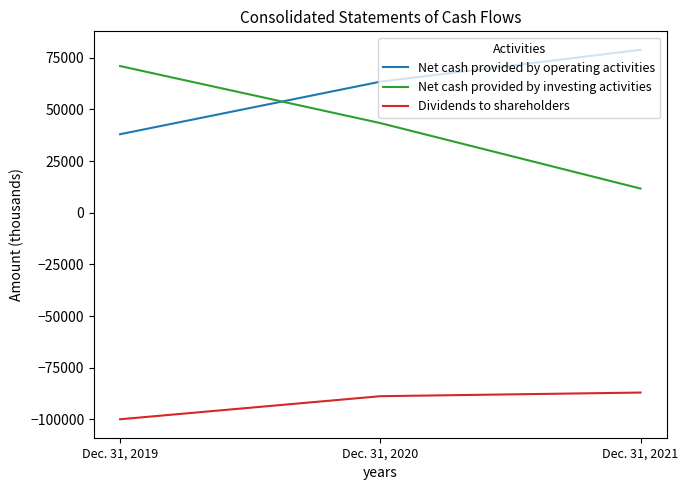

Which series has the largest total across all categories?

Net cash provided by operating activities